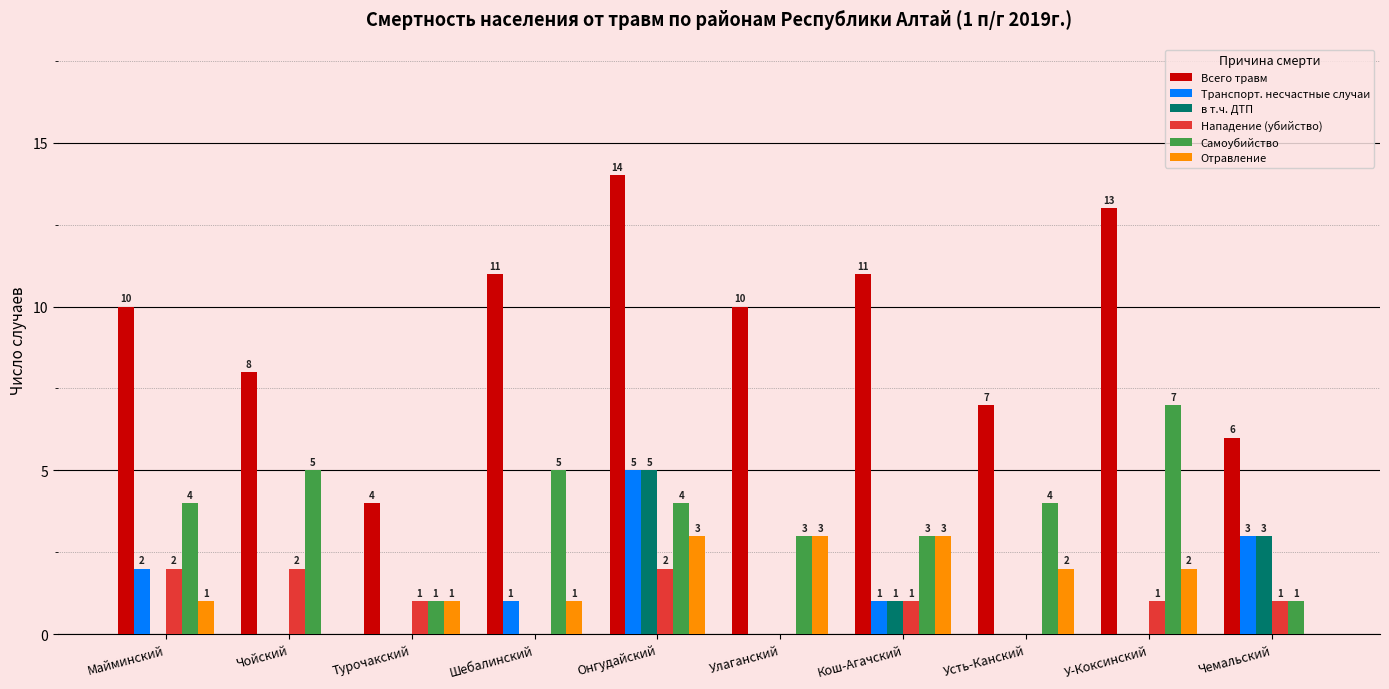

Reading left to right, list all the values displayed in this chart.

Всего травм: Майминский=10	Чойский=8	Турочакский=4	Шебалинский=11	Онгудайский=14	Улаганский=10	Кош-Агачский=11	Усть-Канский=7	У-Коксинский=13	Чемальский=6
Транспорт. несчастные случаи: Майминский=2	Чойский=0	Турочакский=0	Шебалинский=1	Онгудайский=5	Улаганский=0	Кош-Агачский=1	Усть-Канский=0	У-Коксинский=0	Чемальский=3
в т.ч. ДТП: Майминский=0	Чойский=0	Турочакский=0	Шебалинский=0	Онгудайский=5	Улаганский=0	Кош-Агачский=1	Усть-Канский=0	У-Коксинский=0	Чемальский=3
Нападение (убийство): Майминский=2	Чойский=2	Турочакский=1	Шебалинский=0	Онгудайский=2	Улаганский=0	Кош-Агачский=1	Усть-Канский=0	У-Коксинский=1	Чемальский=1
Самоубийство: Майминский=4	Чойский=5	Турочакский=1	Шебалинский=5	Онгудайский=4	Улаганский=3	Кош-Агачский=3	Усть-Канский=4	У-Коксинский=7	Чемальский=1
Отравление: Майминский=1	Чойский=0	Турочакский=1	Шебалинский=1	Онгудайский=3	Улаганский=3	Кош-Агачский=3	Усть-Канский=2	У-Коксинский=2	Чемальский=0